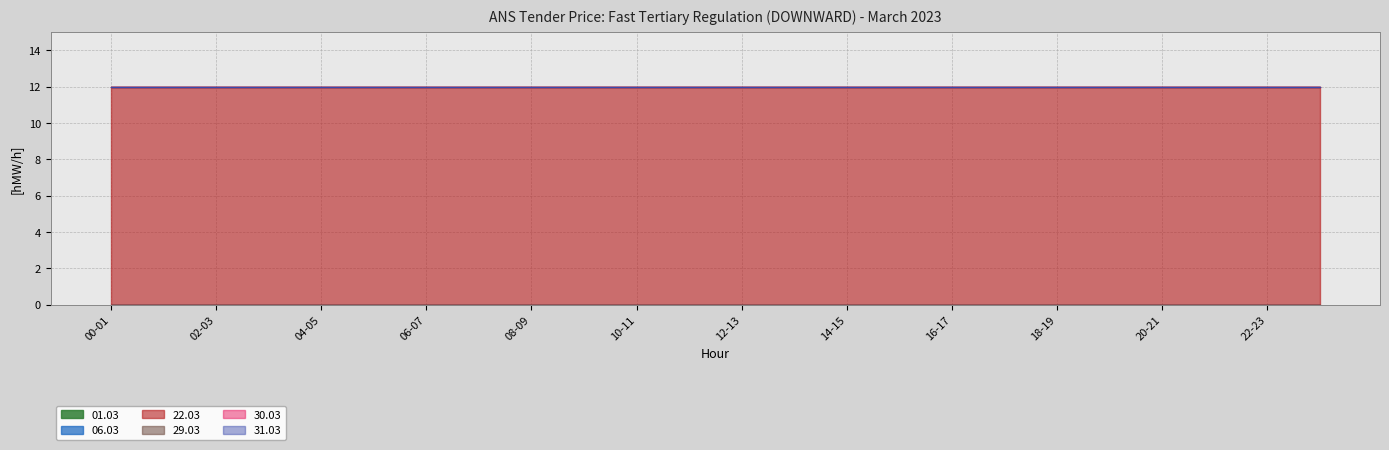

Between 01-02 and 23-24, which series saw the biggest shift?

01.03